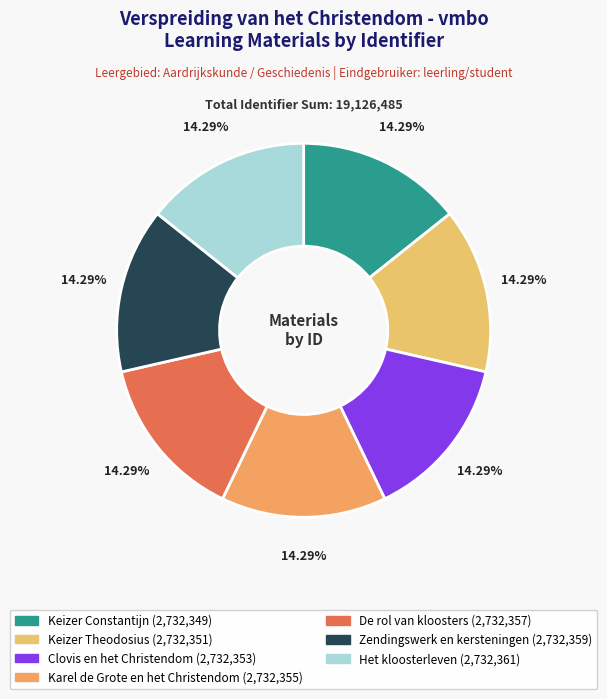

True or false: Zendingswerk en kersteningen accounts for 22% of the total.

False